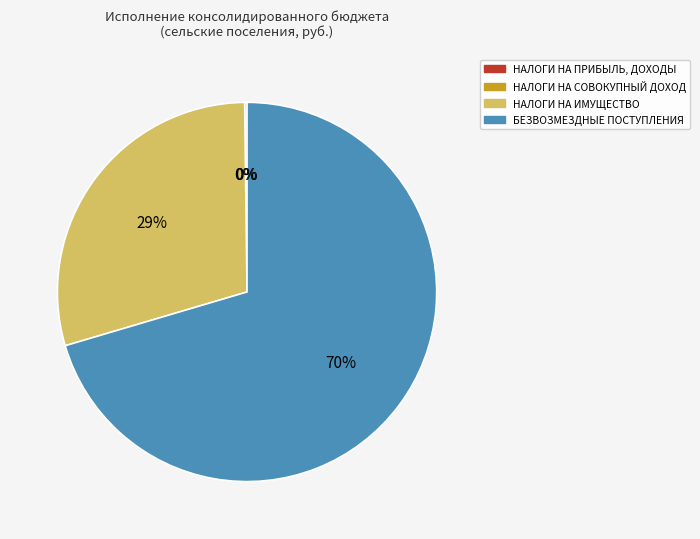

To the nearest percent, what is the average slice percentage?

25%